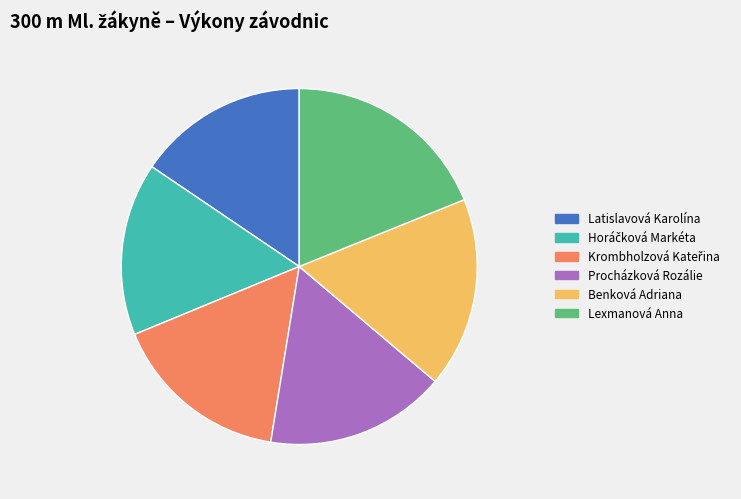

Which has a higher value, Procházková Rozálie or Benková Adriana?

Benková Adriana